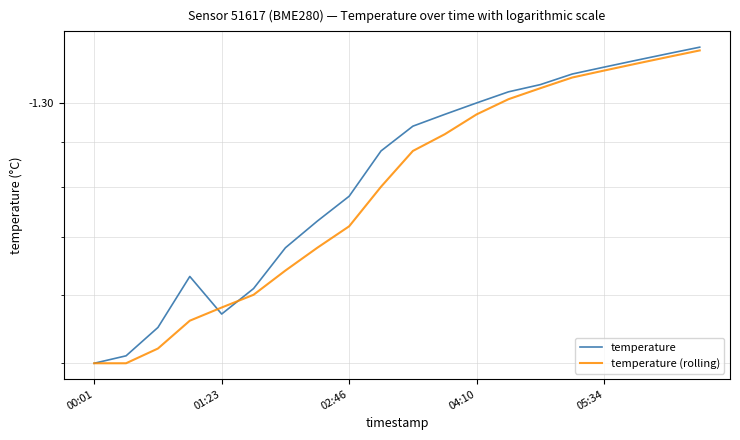

Is the value of temperature at 15 greater than the value of temperature (rolling) at 13?

Yes